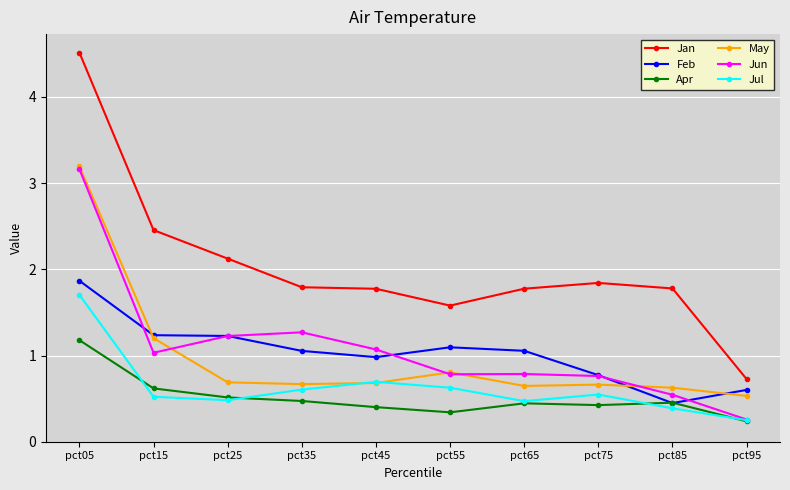

What is the difference between the maximum and minimum values in the Feb series?

1.4